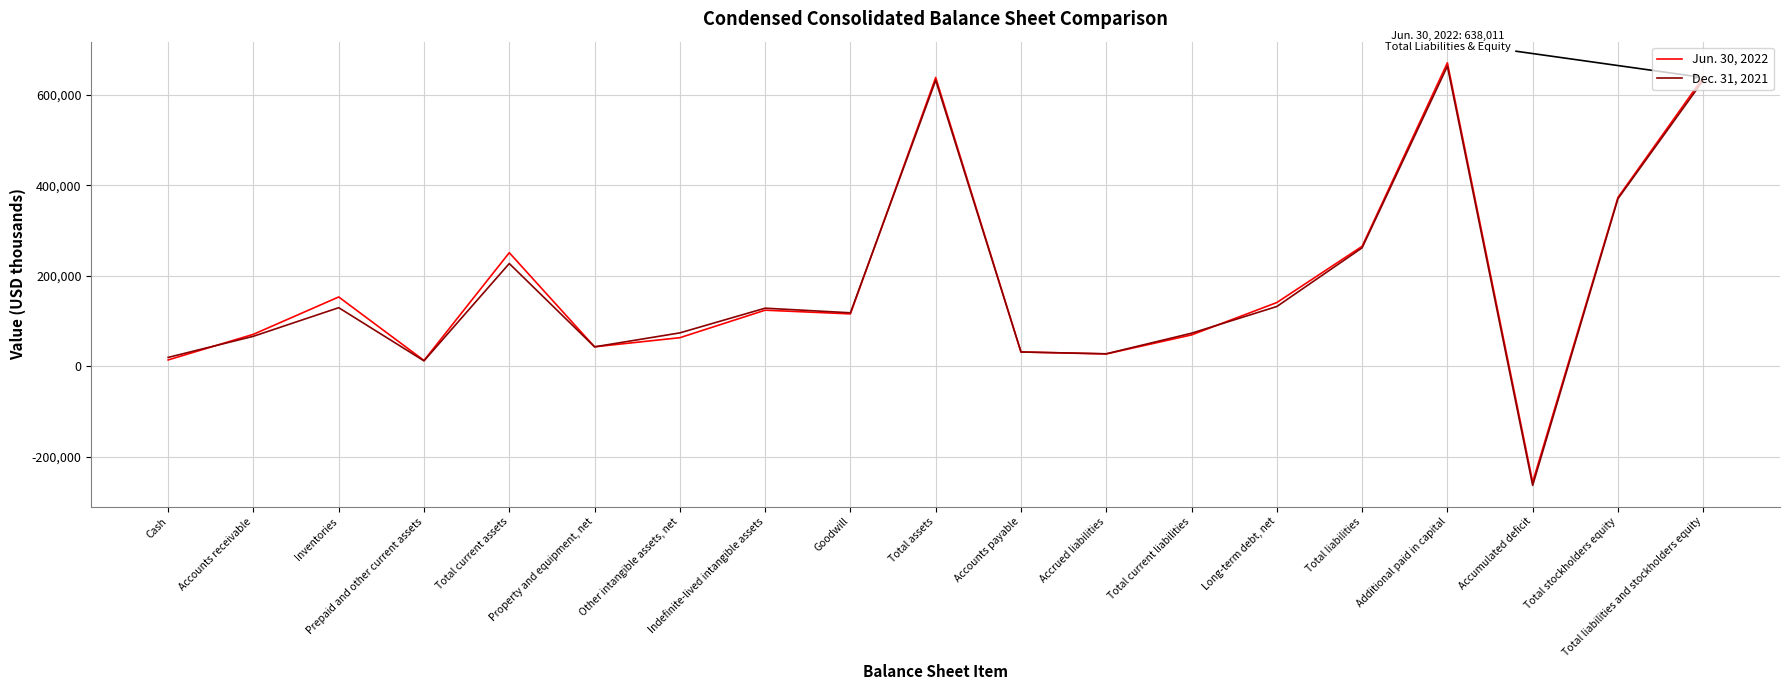

At which label does Jun. 30, 2022 reach its minimum?

Accumulated deficit